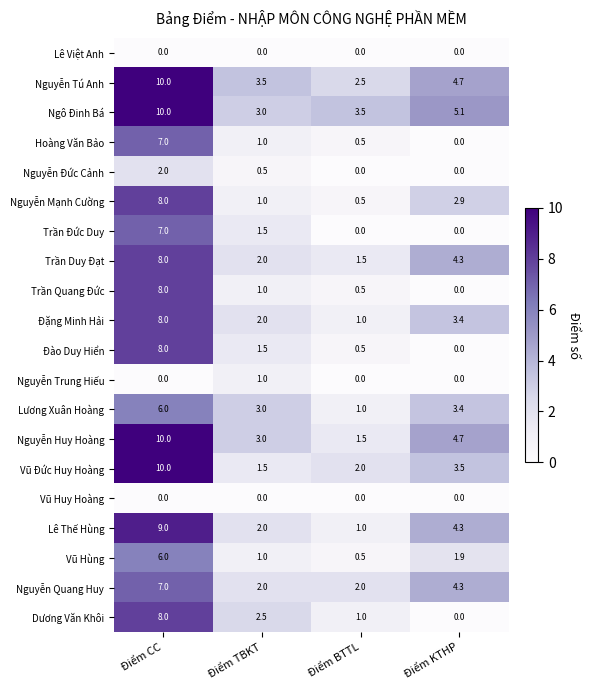

What is the total value across all series at Điểm TBKT?

33.0